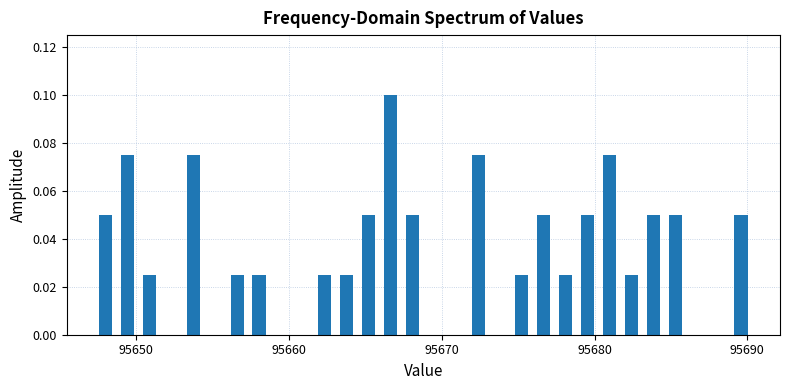

Around what value on the x-axis is the tallest bar? Give the approximate position of its centre, as read against the axis.

95667